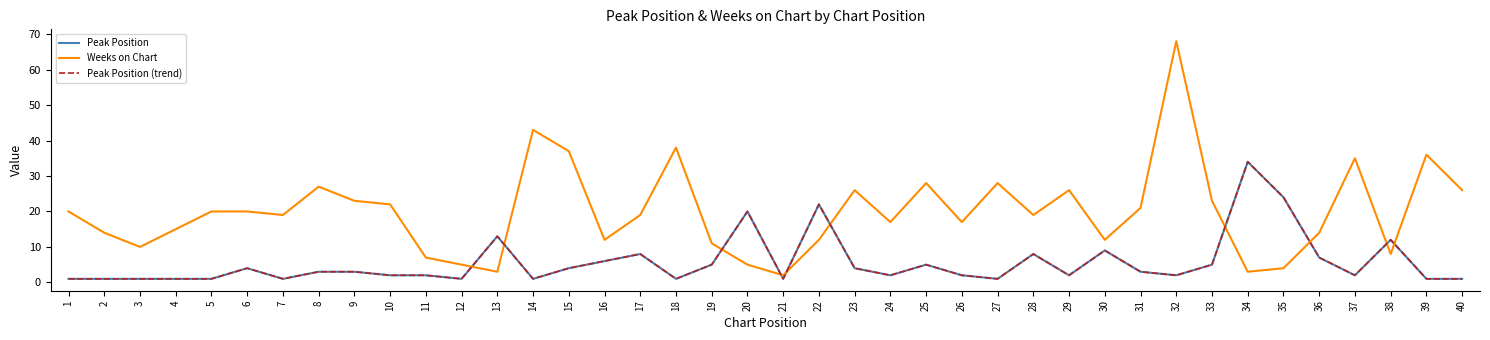

True or false: Peak Position and Peak Position (trend) cross at least once.

False